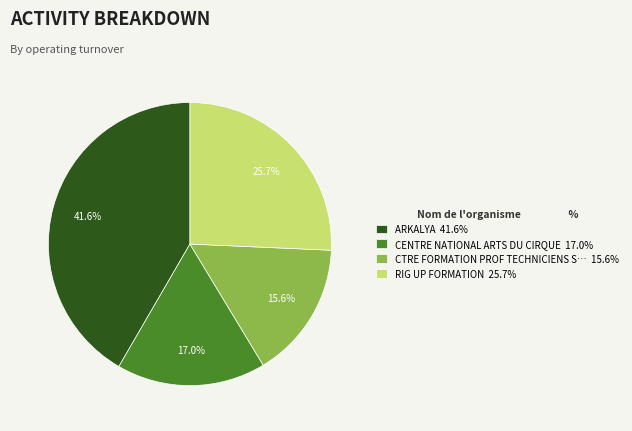

Rank the categories by value from lowest to highest.

CTRE FORMATION PROF TECHNICIENS S… 15.6%, CENTRE NATIONAL ARTS DU CIRQUE 17.0%, RIG UP FORMATION 25.7%, ARKALYA 41.6%